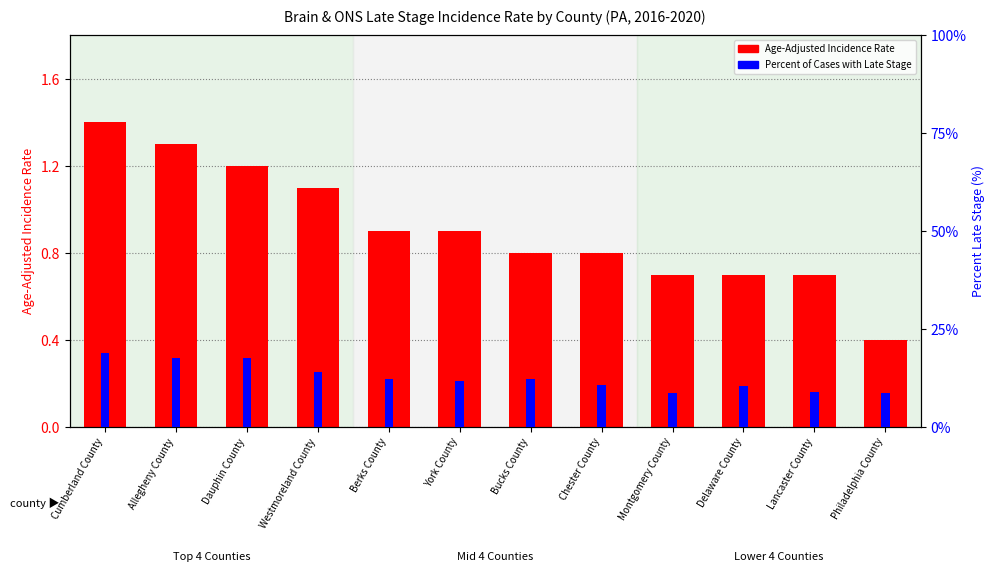

What is the difference between the maximum and minimum values in the Percent of Cases with Late Stage series?

10.3